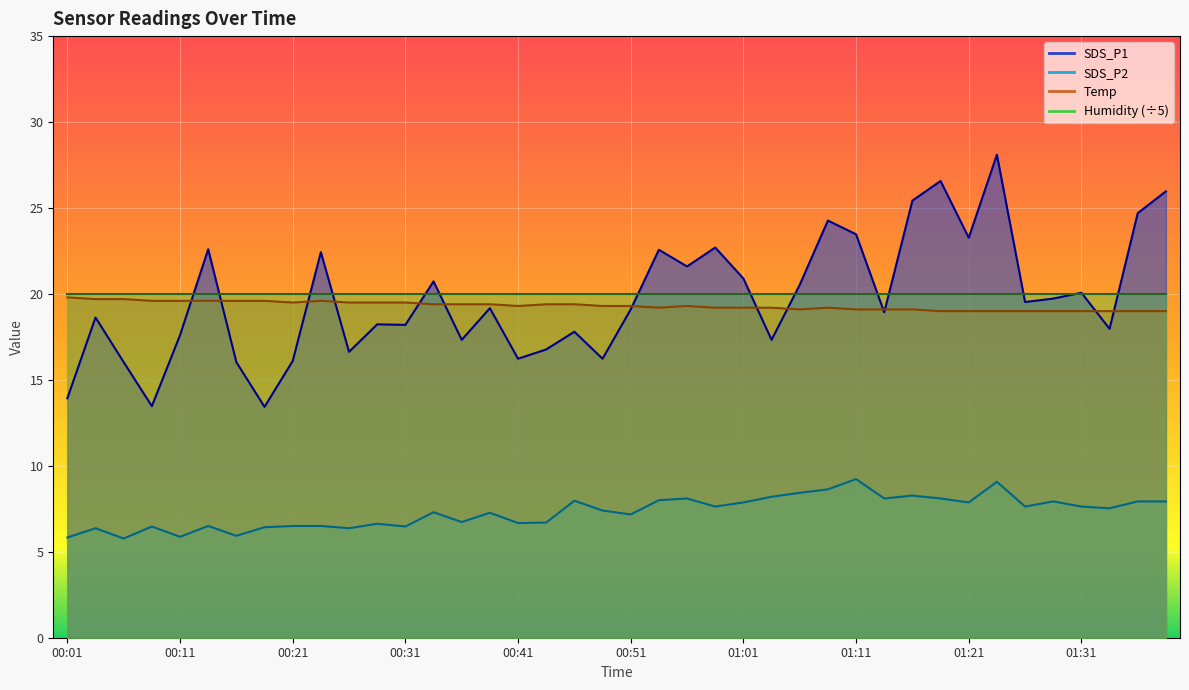

Reading left to right, extract all data points from this chart.

SDS_P1: 13.9	18.6	16.0	13.5	17.6	22.6	16.0	13.4	16.1	22.4	16.6	18.2	18.2	20.7	17.3	19.2	16.2	16.8	17.8	16.2	19.1	22.6	21.6	22.7	20.9	17.3	20.5	24.3	23.5	18.9	25.4	26.6	23.3	28.1	19.5	19.7	20.1	18.0	24.7	26.0
SDS_P2: 5.8	6.4	5.8	6.5	5.9	6.5	5.9	6.4	6.5	6.5	6.4	6.6	6.5	7.3	6.7	7.3	6.7	6.7	8.0	7.4	7.2	8.0	8.1	7.6	7.9	8.2	8.4	8.6	9.2	8.1	8.3	8.1	7.9	9.1	7.6	7.9	7.6	7.5	7.9	7.9
Temp: 19.8	19.7	19.7	19.6	19.6	19.6	19.6	19.6	19.5	19.6	19.5	19.5	19.5	19.4	19.4	19.4	19.3	19.4	19.4	19.3	19.3	19.2	19.3	19.2	19.2	19.2	19.1	19.2	19.1	19.1	19.1	19.0	19.0	19.0	19.0	19.0	19.0	19.0	19.0	19.0